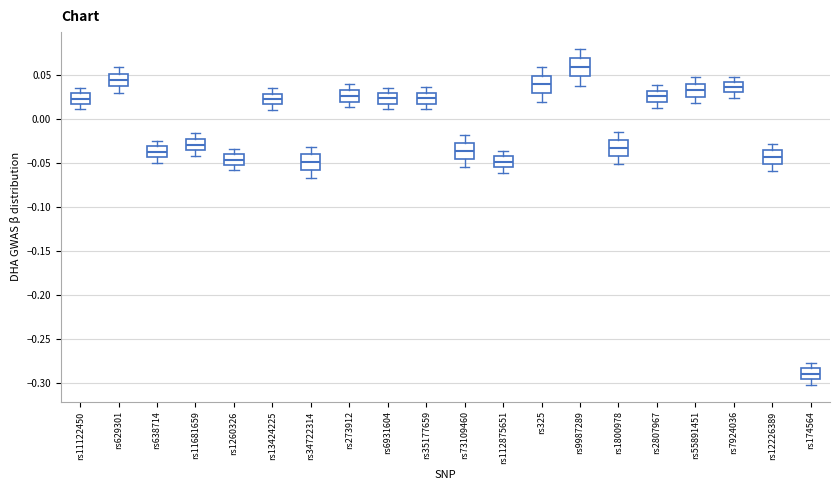

Reading left to right, transcribe this box plot: for each box, give where its median line is, the range the box spans, and where its two whiskers end, as read against the y-axis. The values are not printed on the chart, so give them approximately, as read against the axis.

rs11122450: median 0.025, box 0.015 to 0.030, whiskers 0.010 to 0.035
rs629301: median 0.045, box 0.035 to 0.050, whiskers 0.030 to 0.060
rs638714: median -0.040, box -0.045 to -0.030, whiskers -0.050 to -0.025
rs11681659: median -0.030, box -0.035 to -0.025, whiskers -0.045 to -0.015
rs1260326: median -0.045, box -0.055 to -0.040, whiskers -0.060 to -0.035
rs13424225: median 0.020, box 0.015 to 0.030, whiskers 0.010 to 0.035
rs34722314: median -0.050, box -0.060 to -0.040, whiskers -0.065 to -0.030
rs273912: median 0.025, box 0.020 to 0.030, whiskers 0.015 to 0.040
rs6931604: median 0.025, box 0.015 to 0.030, whiskers 0.010 to 0.035
rs35177659: median 0.025, box 0.015 to 0.030, whiskers 0.010 to 0.035
rs73109460: median -0.035, box -0.045 to -0.030, whiskers -0.055 to -0.020
rs112875651: median -0.050, box -0.055 to -0.045, whiskers -0.060 to -0.035
rs325: median 0.040, box 0.030 to 0.050, whiskers 0.020 to 0.060
rs9987289: median 0.060, box 0.050 to 0.070, whiskers 0.035 to 0.080
rs1800978: median -0.035, box -0.045 to -0.025, whiskers -0.050 to -0.015
rs2807967: median 0.025, box 0.020 to 0.030, whiskers 0.010 to 0.040
rs55891451: median 0.030, box 0.025 to 0.040, whiskers 0.015 to 0.045
rs7924036: median 0.035, box 0.030 to 0.040, whiskers 0.025 to 0.050
rs12226389: median -0.045, box -0.050 to -0.035, whiskers -0.060 to -0.030
rs174564: median -0.290, box -0.295 to -0.285, whiskers -0.300 to -0.275